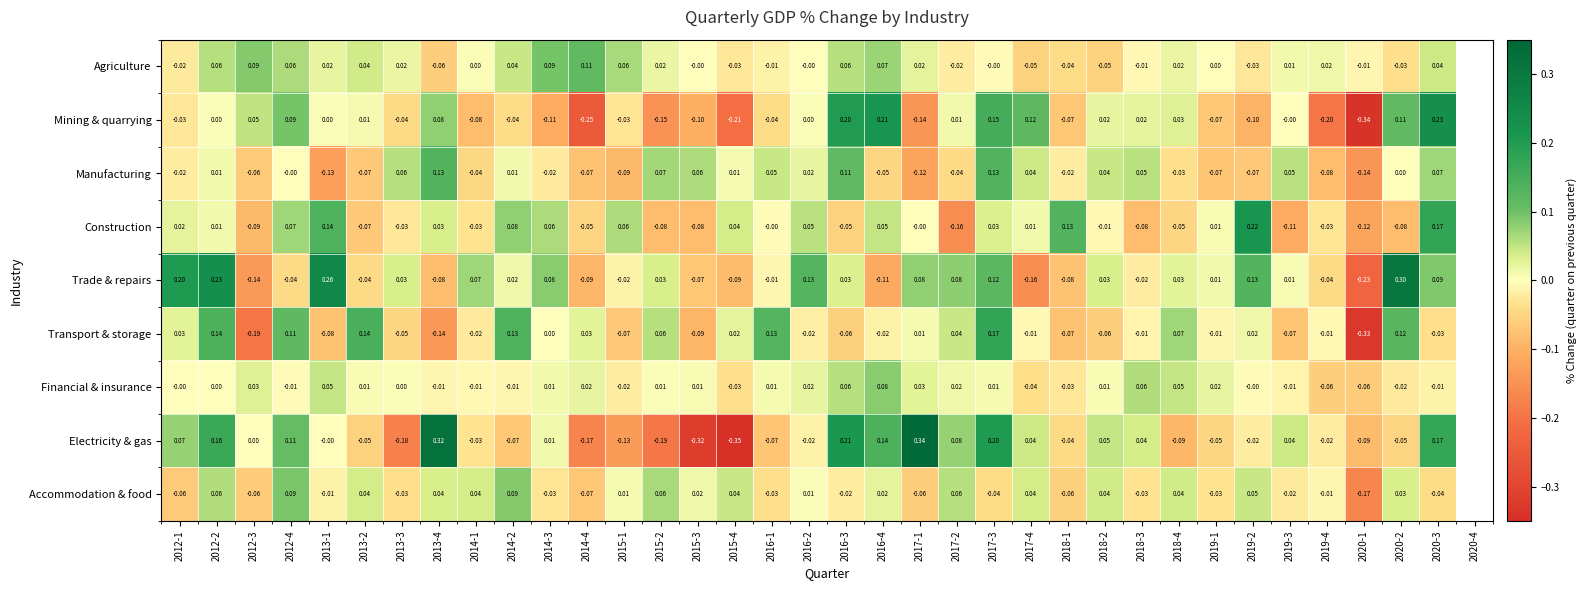

Between 2016-3 and 2018-2, which series saw the biggest shift?

Mining & quarrying